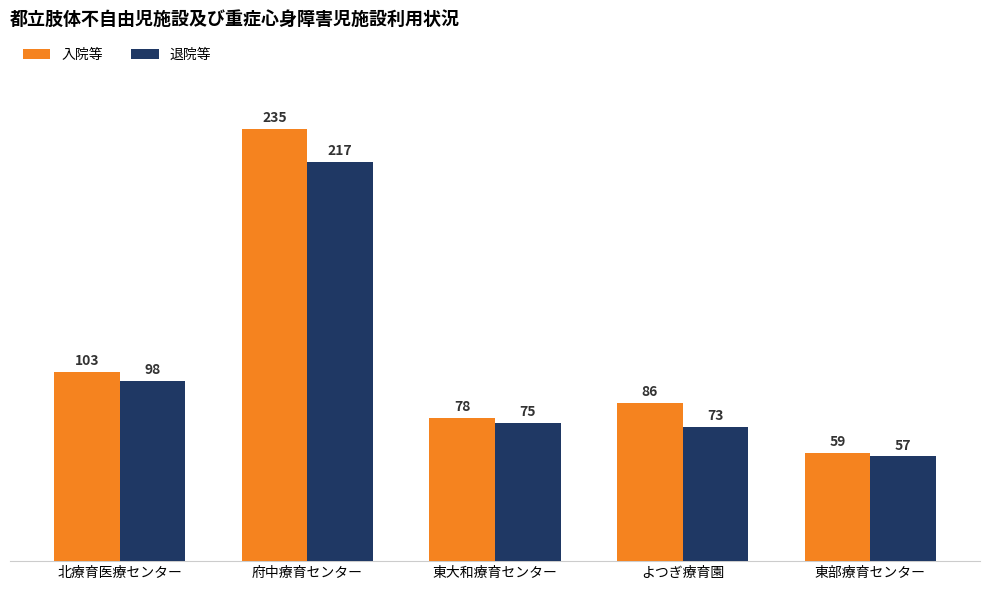

What is the difference between the second highest and minimum values in the 退院等 series?

41